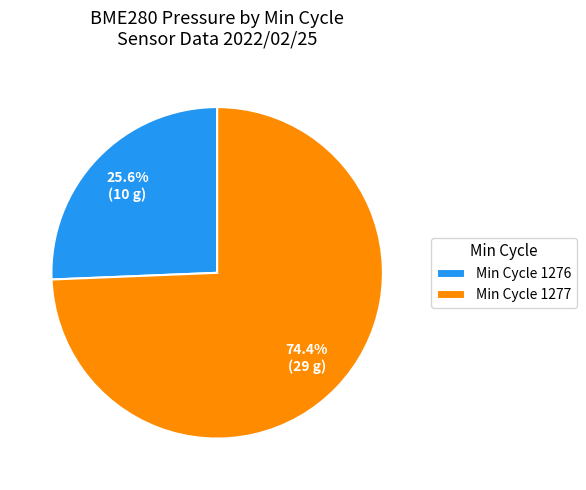

How many segments does this pie chart have?

2